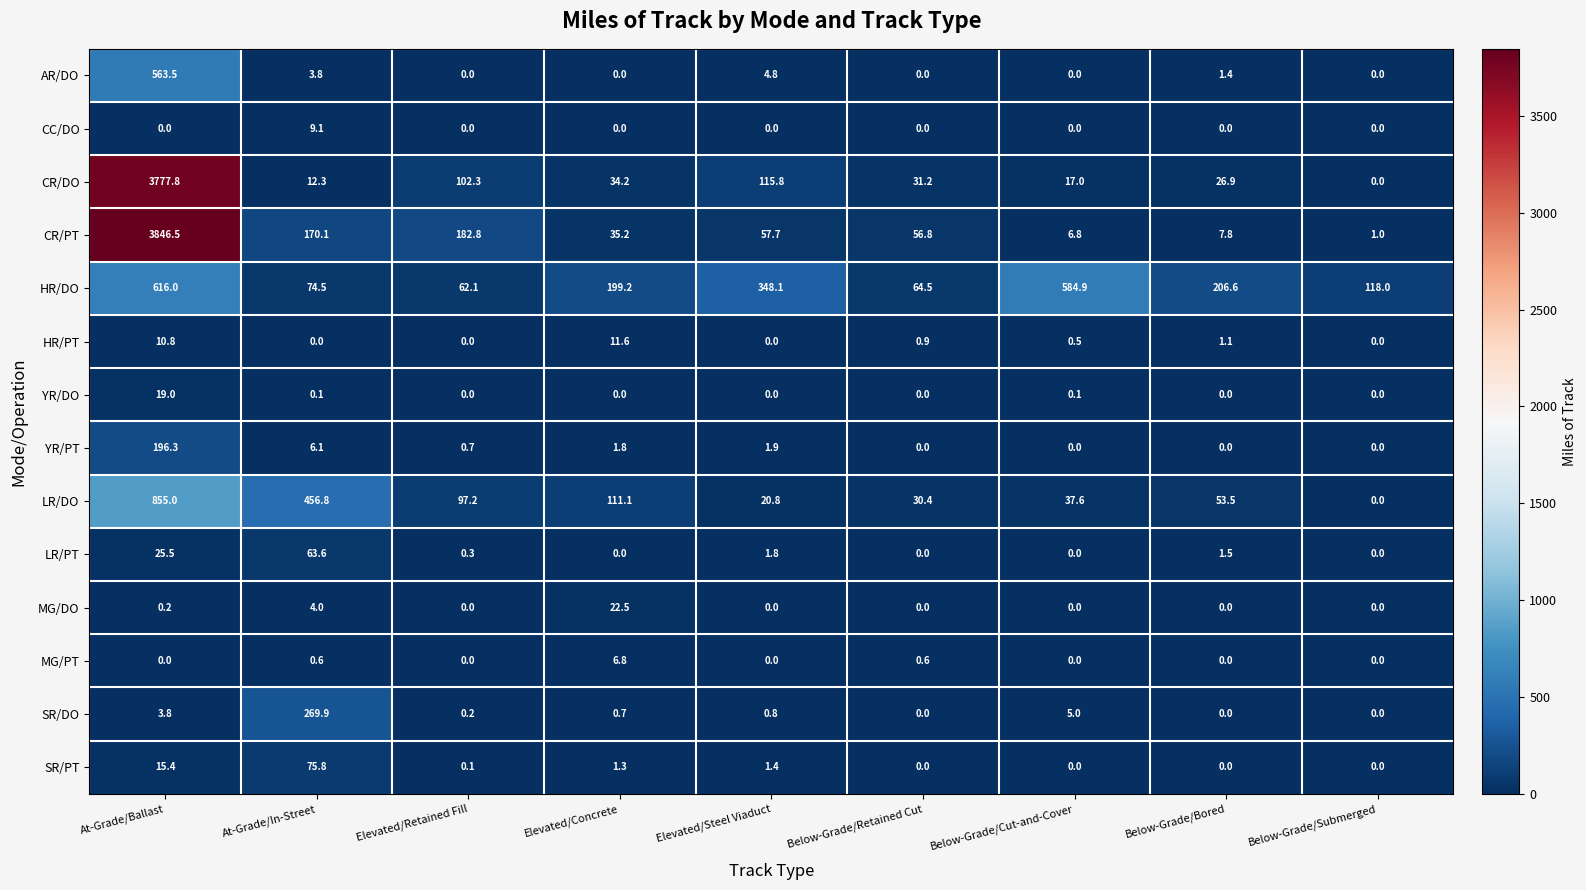

What is the average value of the CR/PT series?

485.0